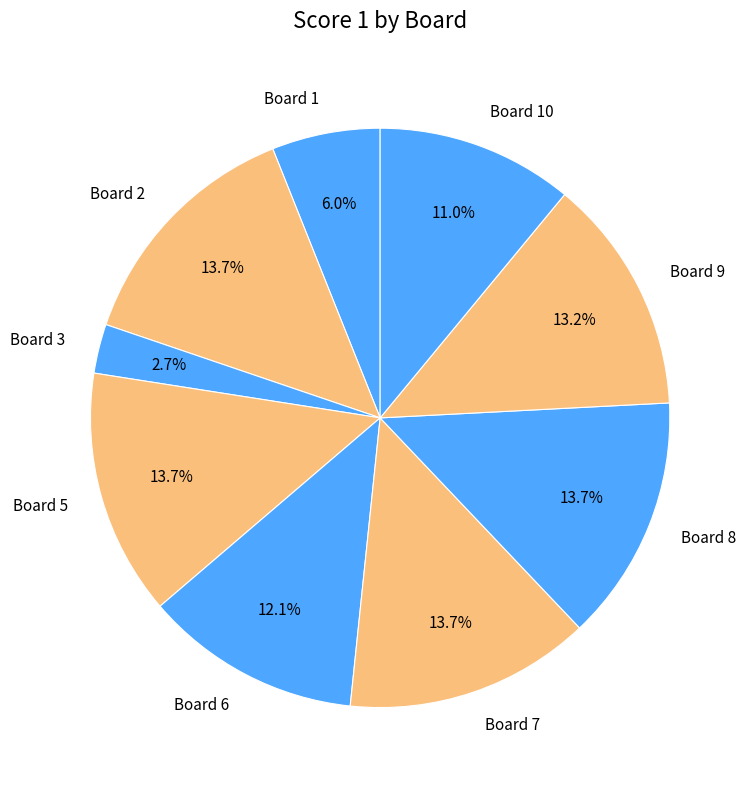

Which has a higher value, Board 7 or Board 9?

Board 7